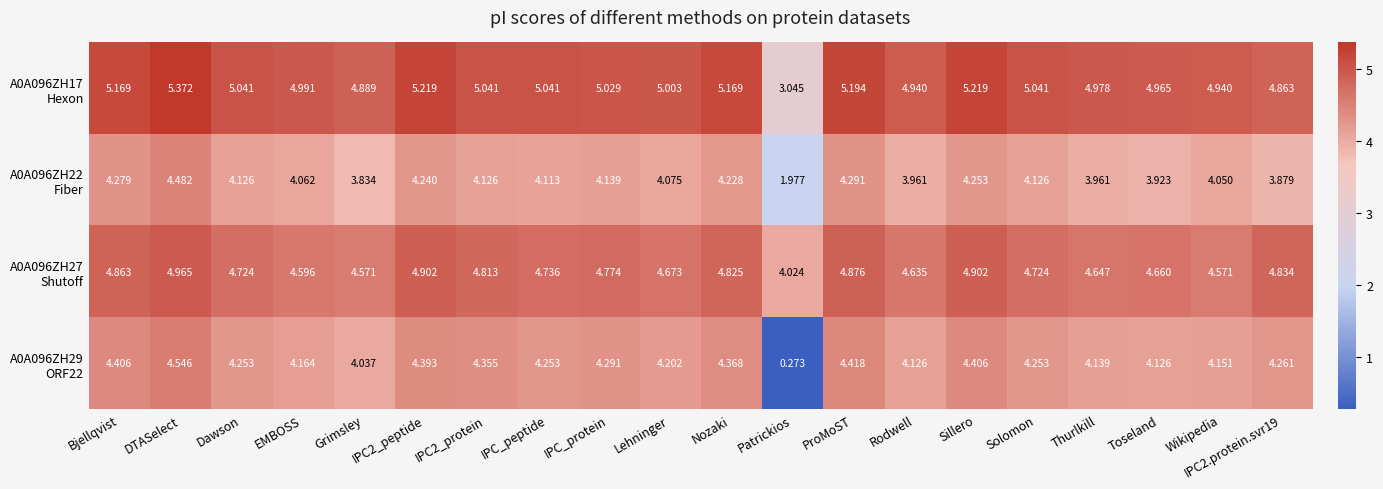

Count the number of categories in the chart.

20